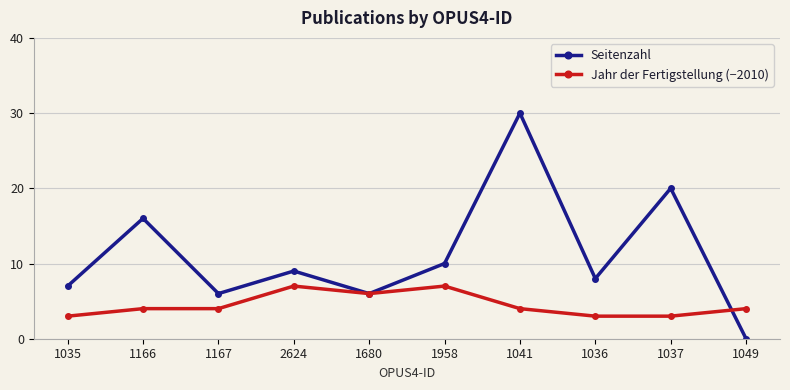

True or false: Seitenzahl has more than 0 points higher than both neighbors.

True